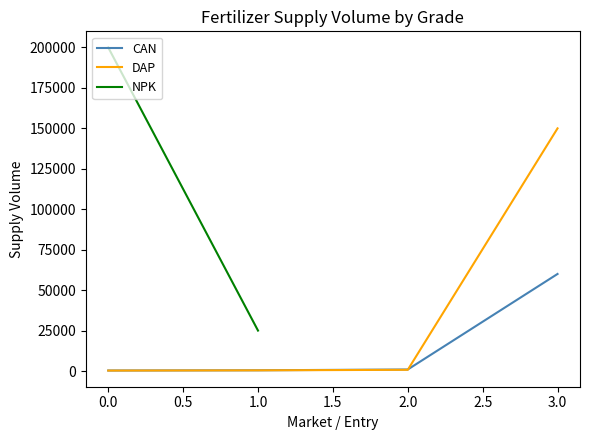

What is the highest value of the CAN series?

60000